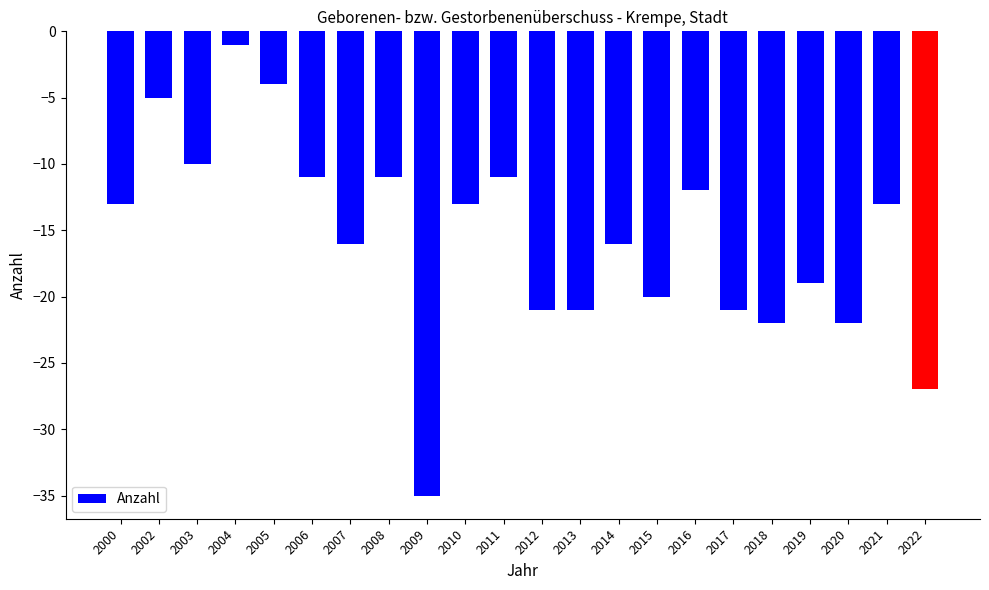

Between 2000 and 2004, which is larger?

2004